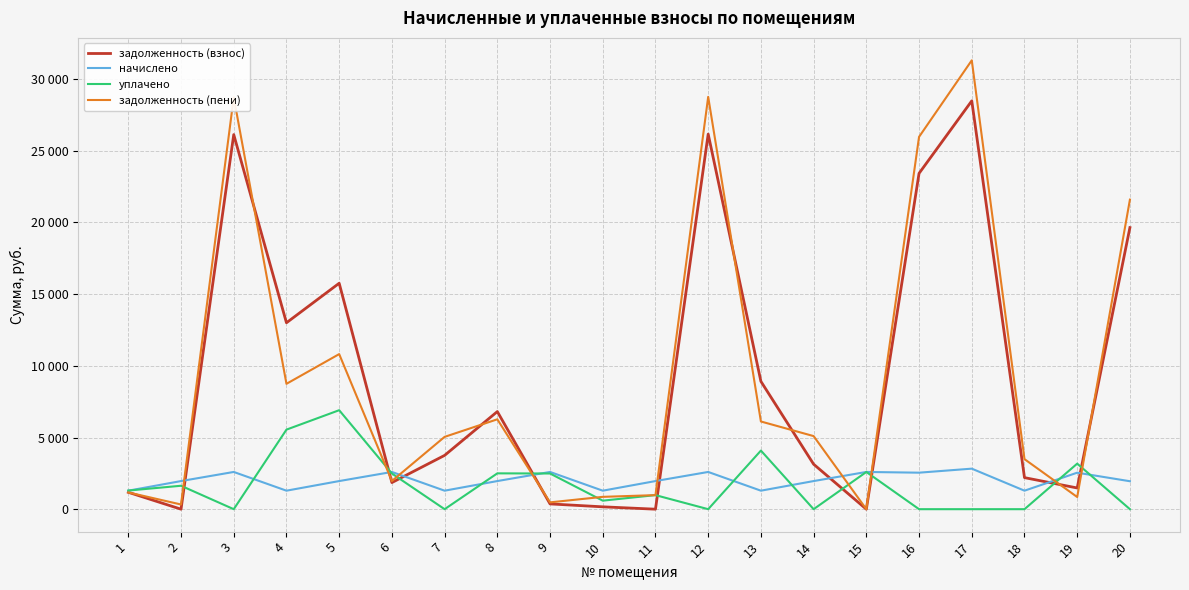

What are all the series names shown in the legend?

задолженность (взнос), начислено, уплачено, задолженность (пени)